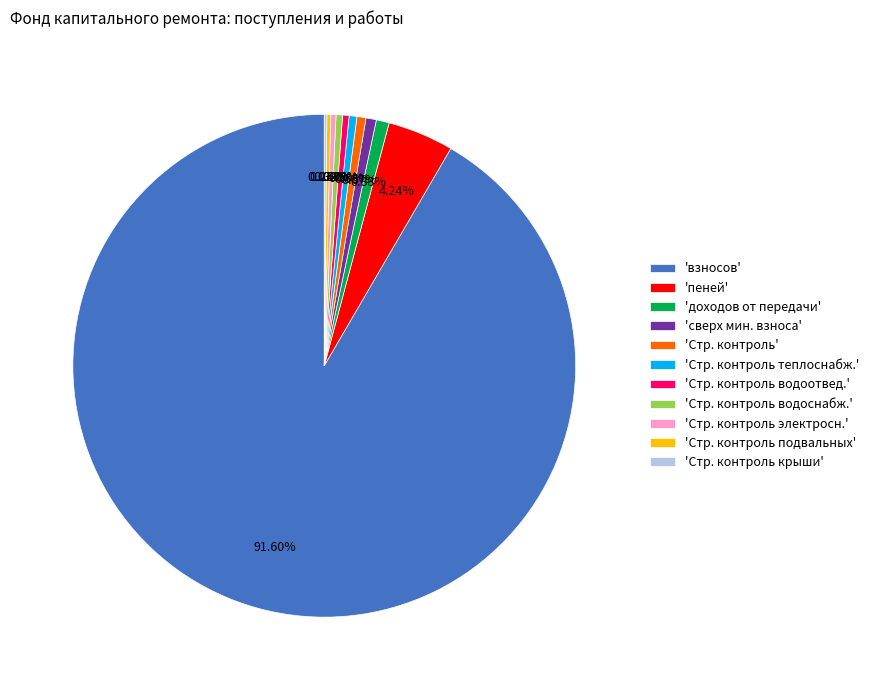

Which slice represents more than half of the pie?

'взносов'